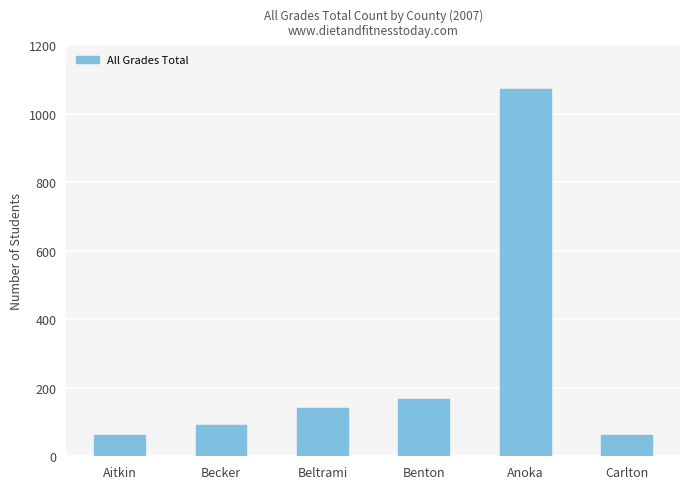

How many distinct data groups are displayed?

1